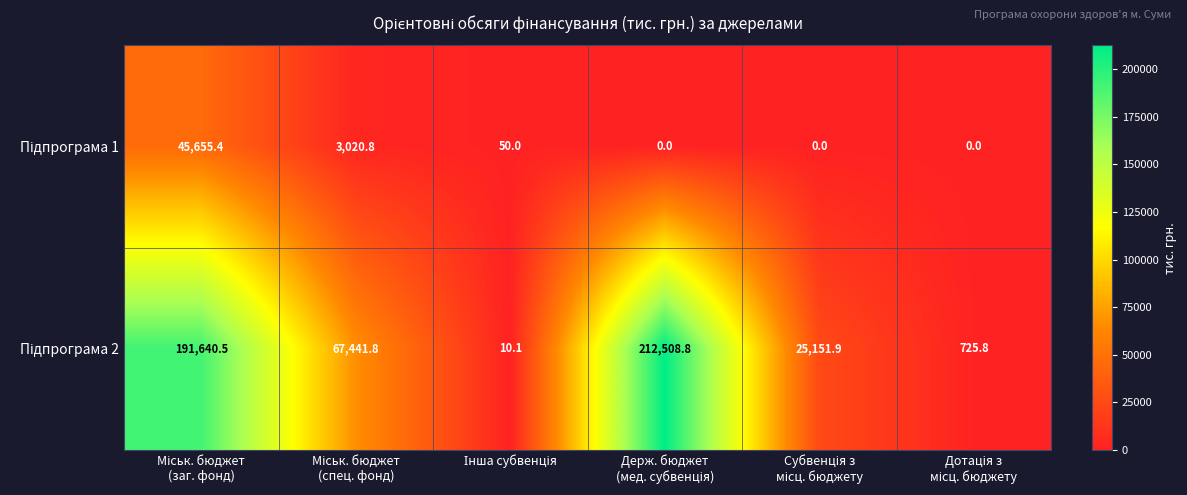

What is the maximum value shown in the chart?

212508.8